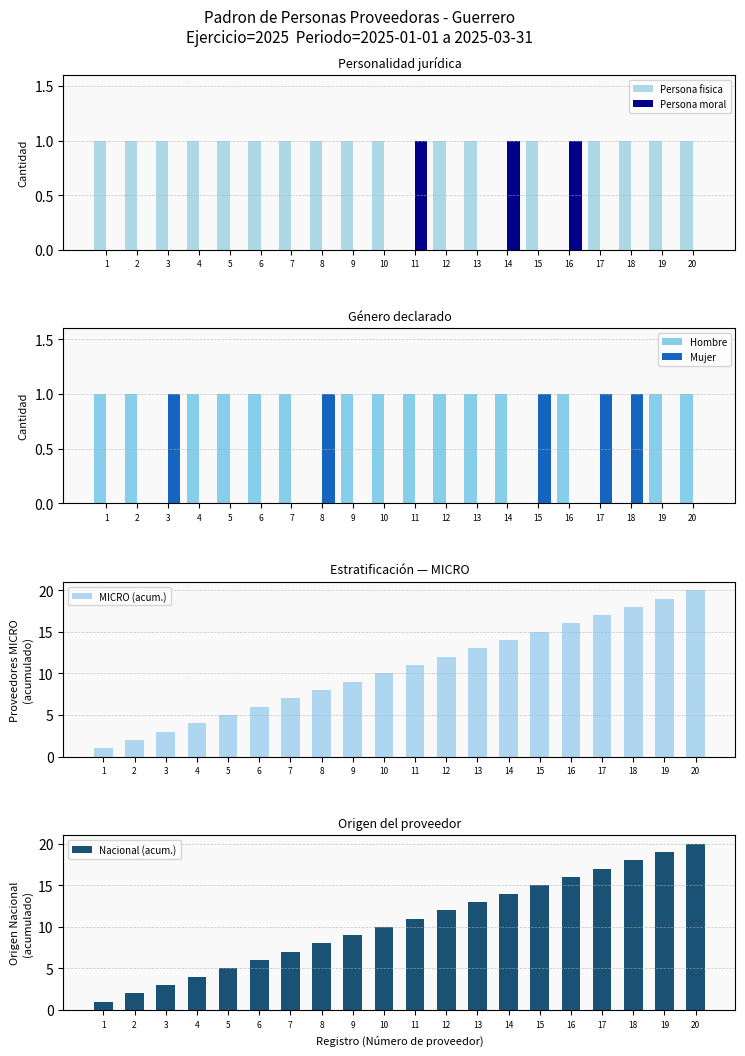

The Hombre series shows 1 at 12. True or false?

True